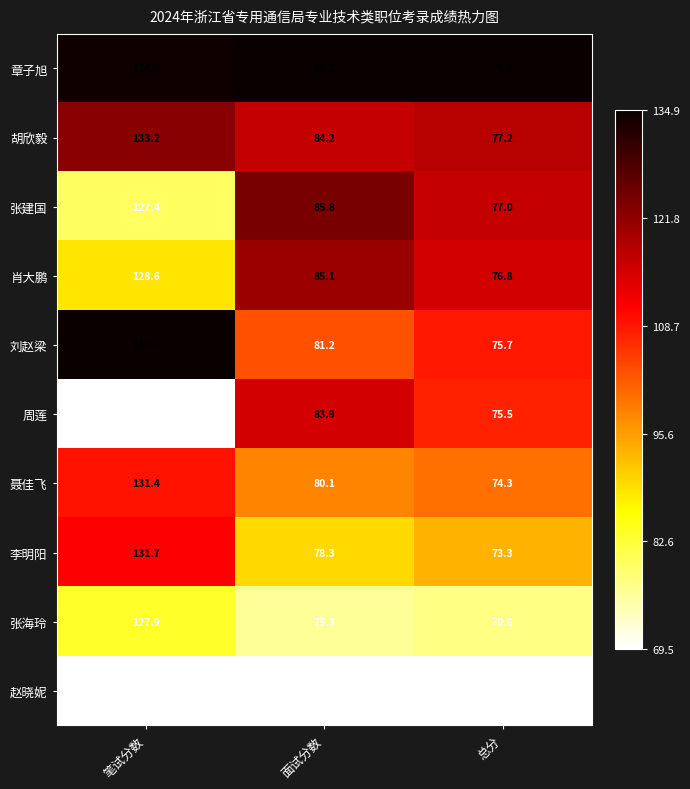

True or false: 赵晓妮 has a value of 198.4 at 笔试分数.

False